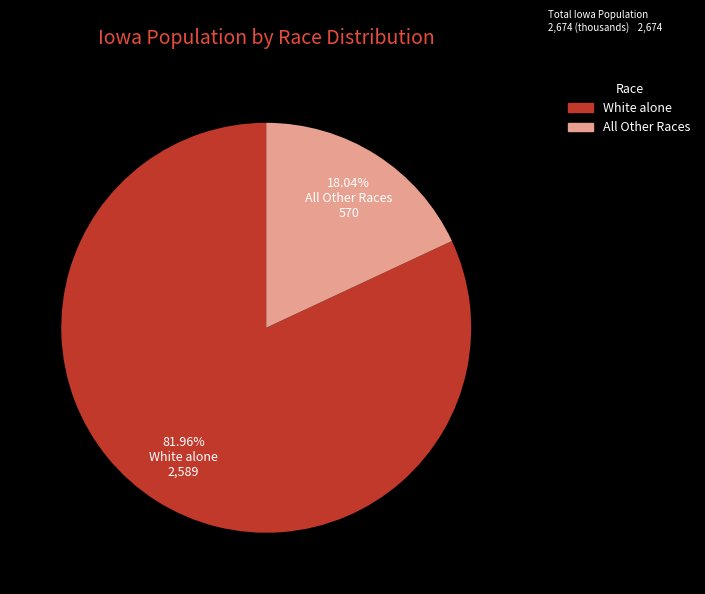

What is the smallest slice in the pie chart?

All Other Races